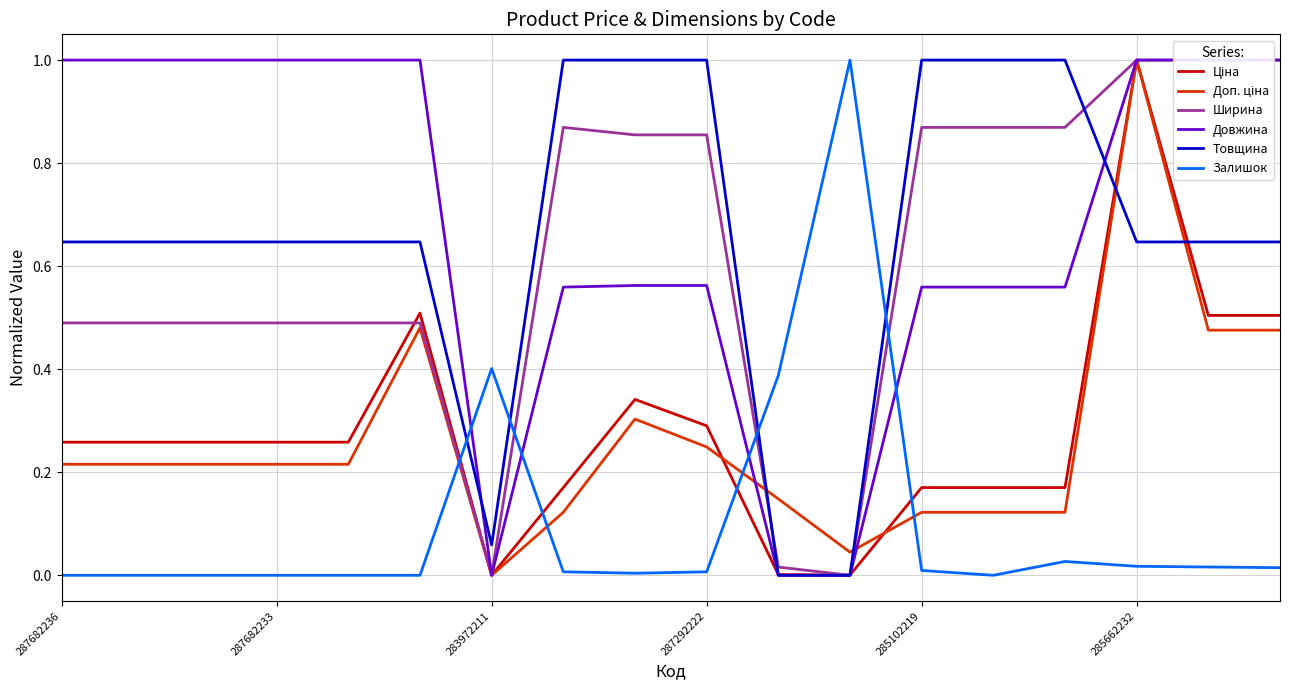

How many times do Товщина and Залишок cross each other?

4